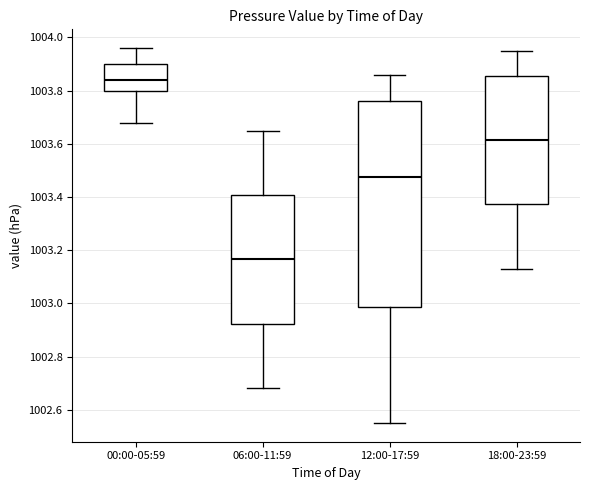

Reading left to right, read every box against the y-axis: the position of its median line, the range the box covers, and the ends of its whiskers. The values are not printed on the chart, so give them approximately, as read against the axis.

00:00-05:59: median 1003.84, box 1003.80 to 1003.90, whiskers 1003.68 to 1003.96
06:00-11:59: median 1003.16, box 1002.92 to 1003.40, whiskers 1002.68 to 1003.66
12:00-17:59: median 1003.48, box 1002.98 to 1003.76, whiskers 1002.56 to 1003.86
18:00-23:59: median 1003.62, box 1003.38 to 1003.86, whiskers 1003.14 to 1003.96